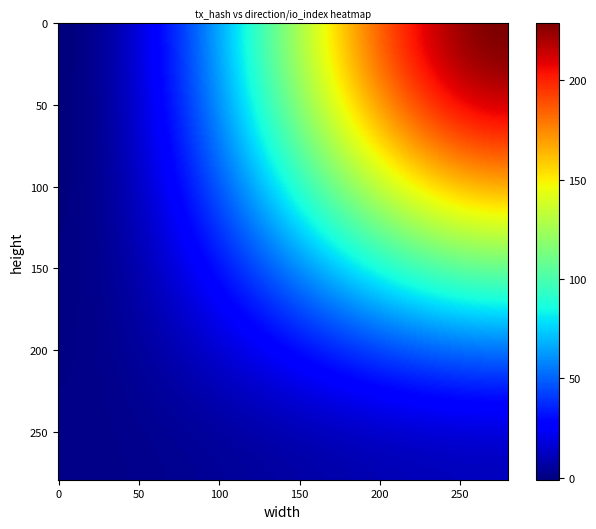

What is the lowest value of the 36f278d85cd8c40599485b5843259c33f7f8545 series?

1